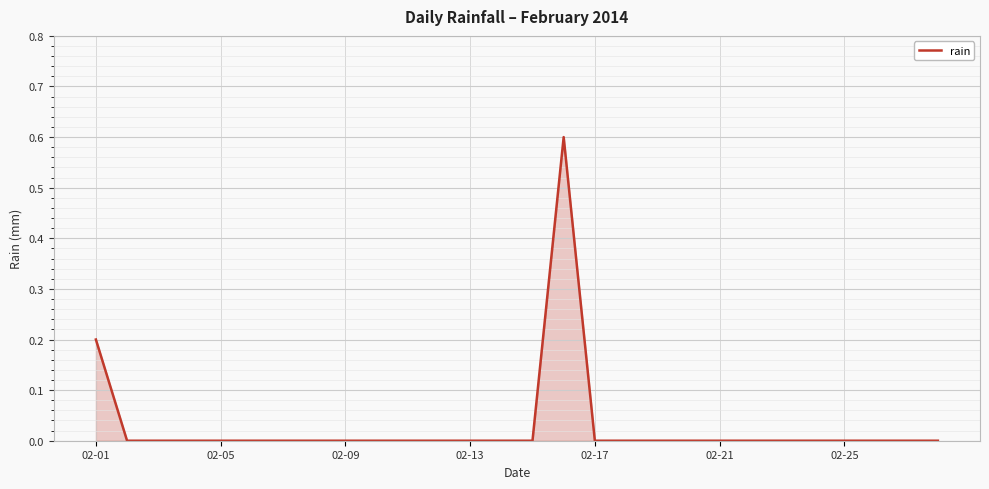

What is the difference between the maximum and minimum values?

0.6